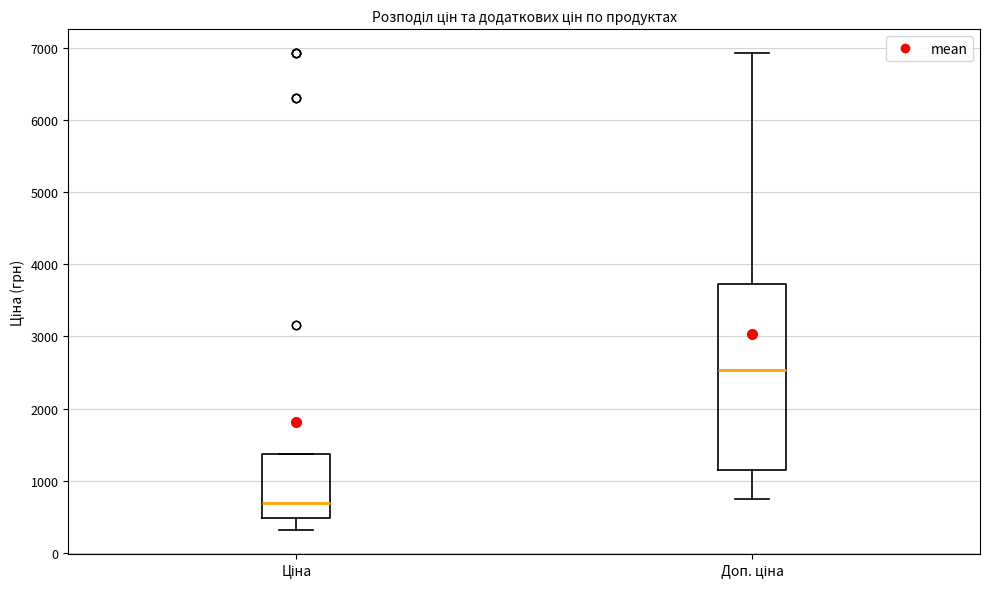

Which box has the lowest median line?

Ціна